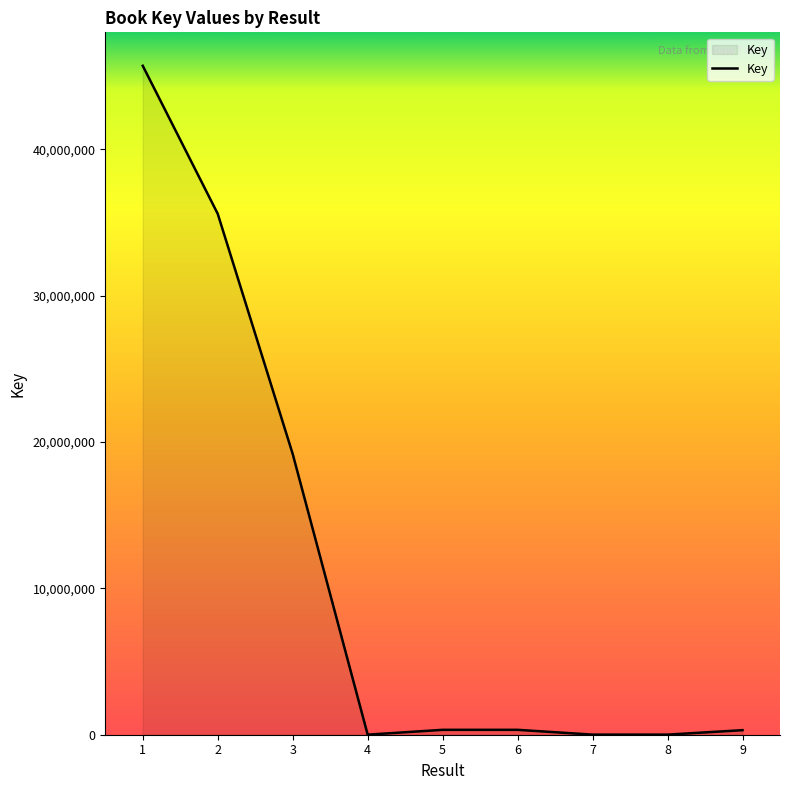

What is the greatest value displayed?

45710981